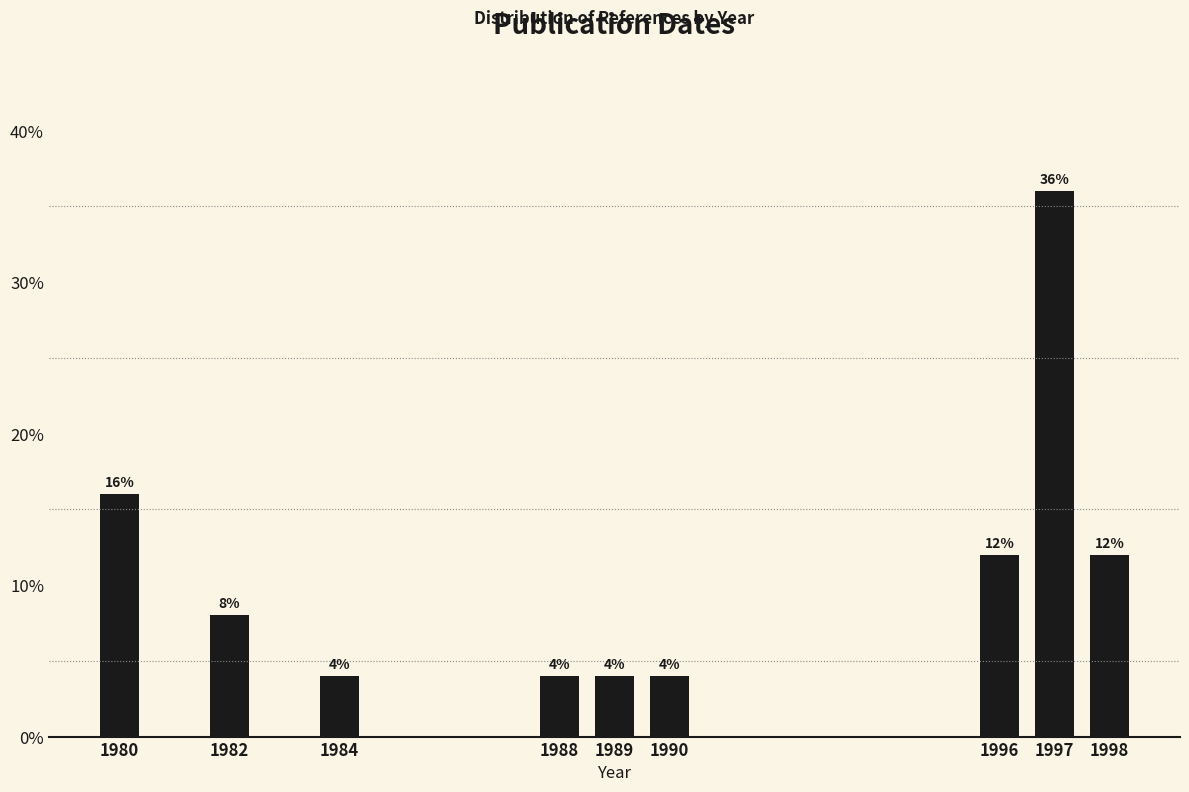

Reading right to left, list all the values displayed in this chart.

1998=12	1997=36	1996=12	1990=4	1989=4	1988=4	1984=4	1982=8	1980=16